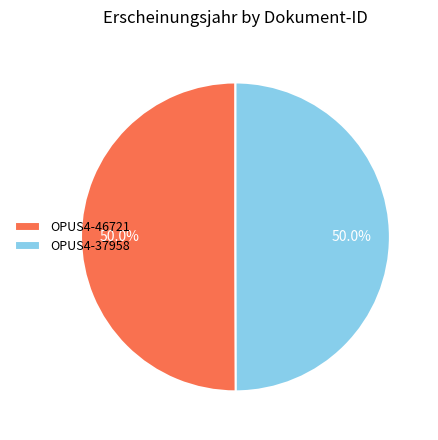

True or false: OPUS4-46721 accounts for 59% of the total.

False